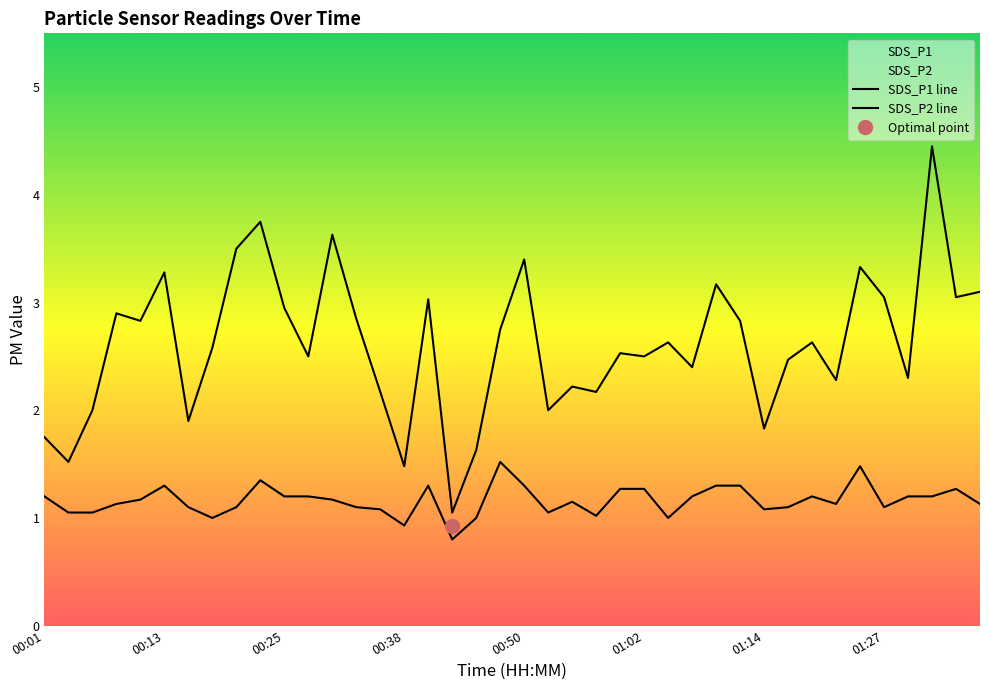

At which category is the sum across all series the highest?

37